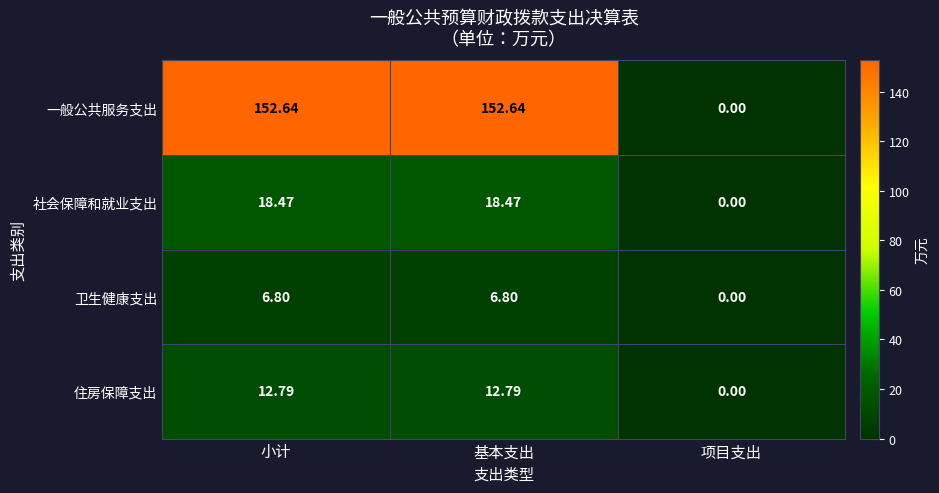

Count the number of categories in the chart.

3